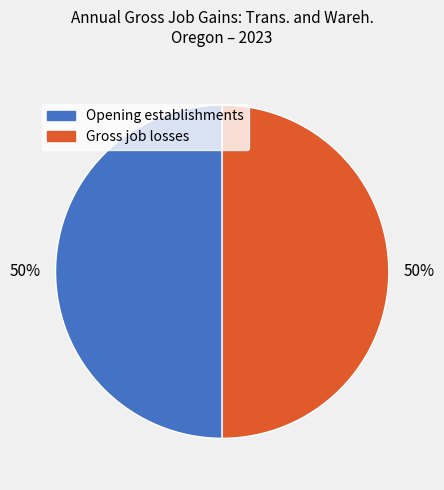

To the nearest percent, what portion does Gross job losses represent?

50%